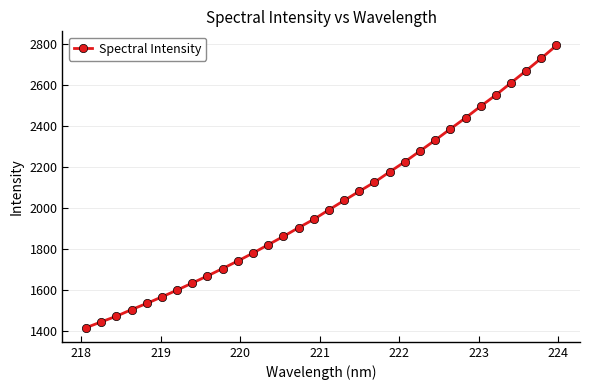

What is the value of the 15th point from the left?

1904.6